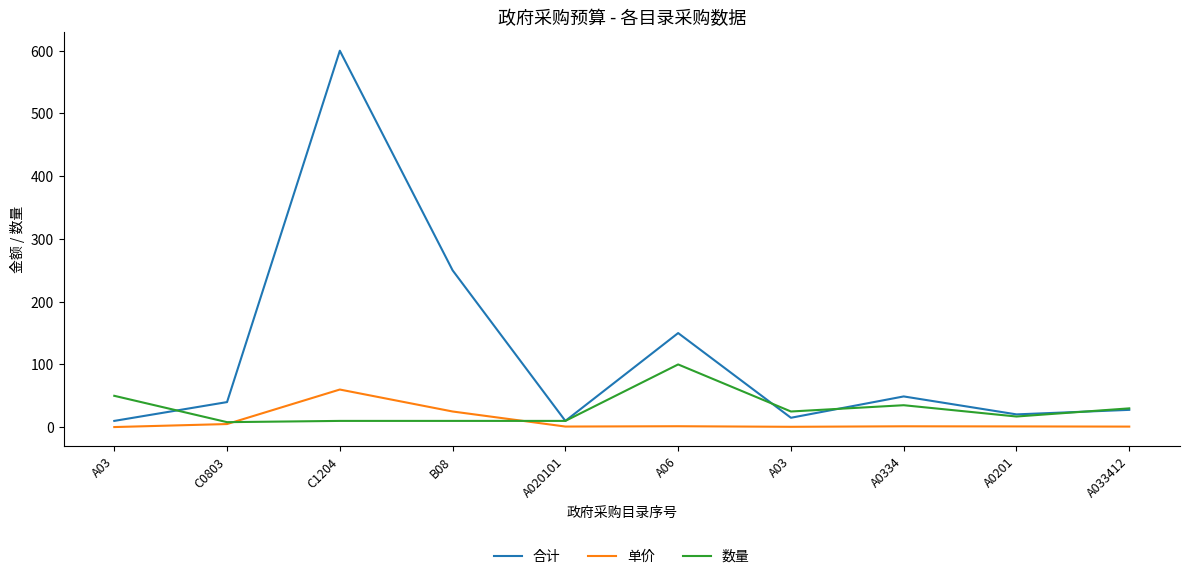

The value of 合计 at A03 is 10.0. True or false?

True